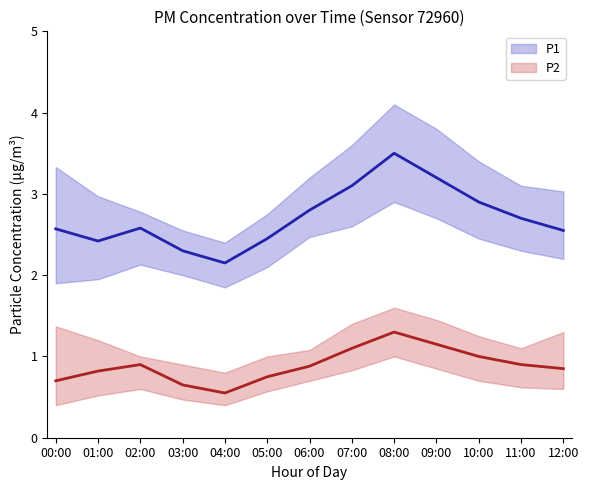

True or false: P2_upper and P1 cross at least once.

False